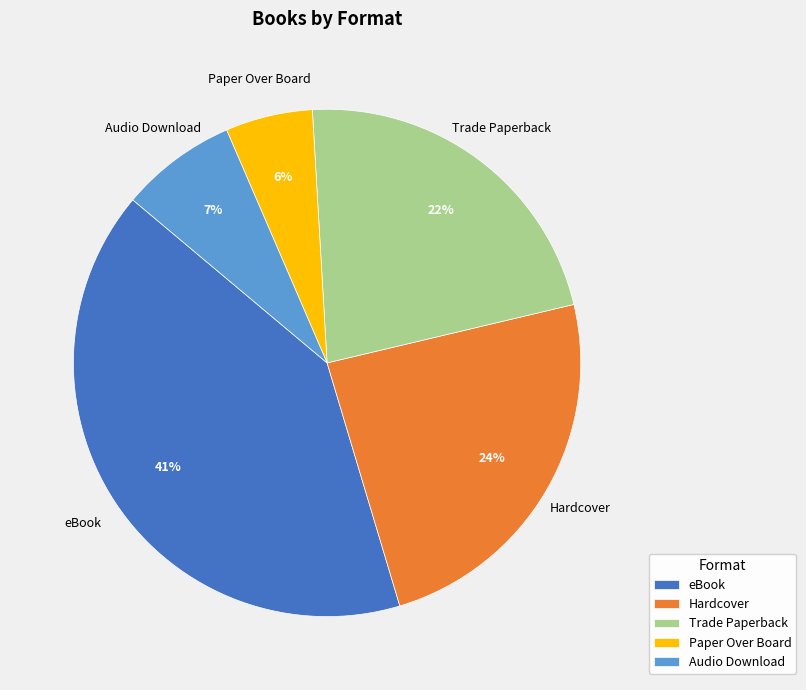

To the nearest percent, what is the difference between the largest and smallest slice percentages?

35%